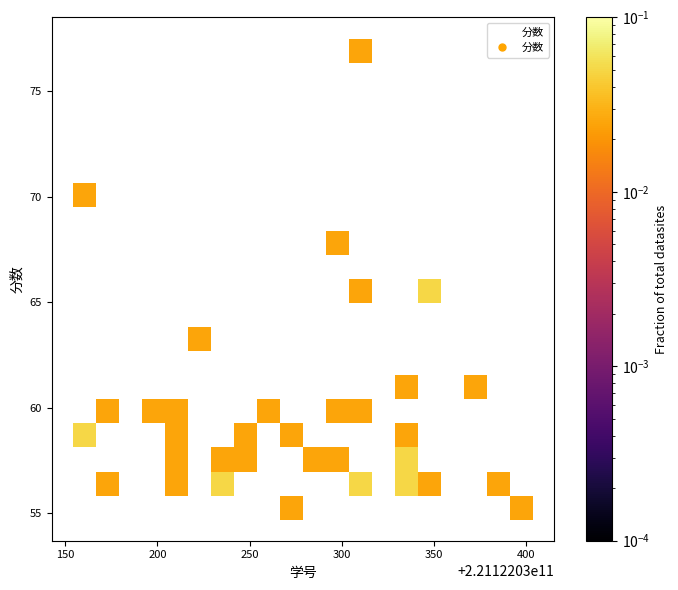

What is the range of Y values (max minus min)?

20.8